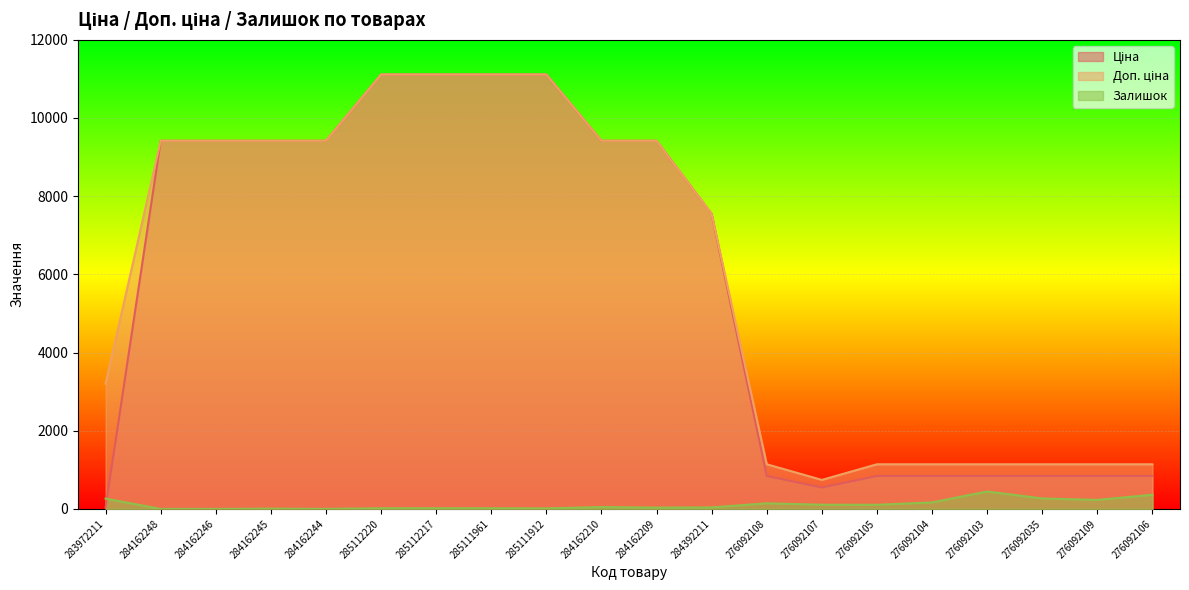

What position from the right is 276092105?

6